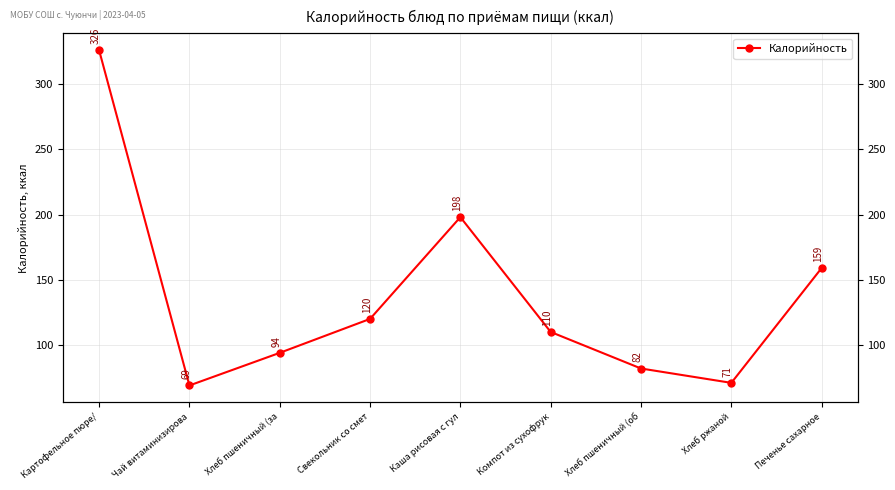

The chart shows a value of 81 at Свекольник со смет. True or false?

False